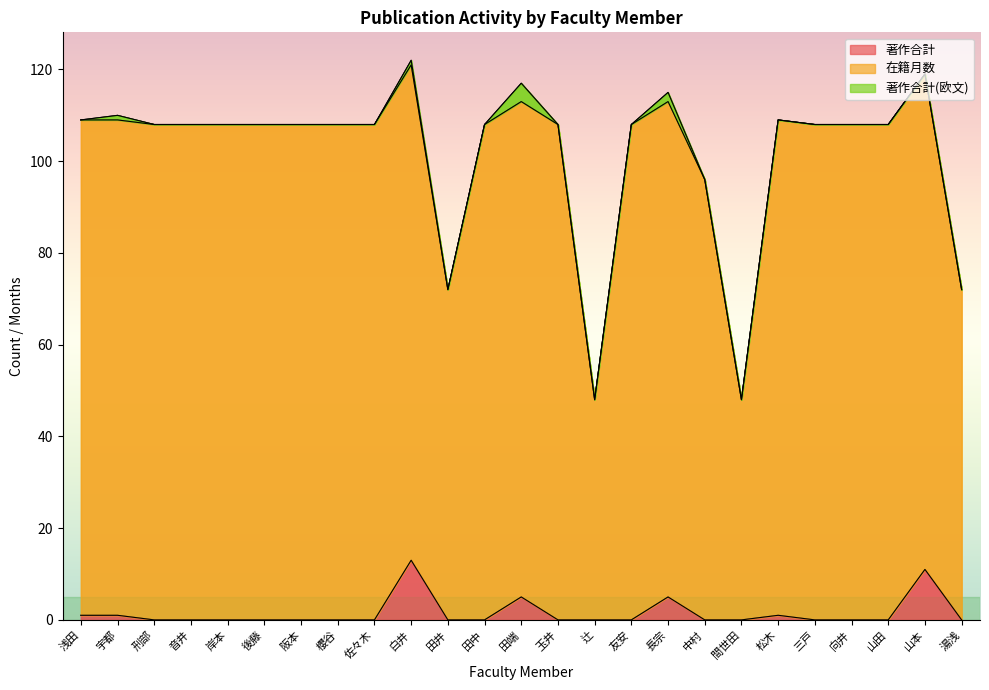

Is it true that 在籍月数 equals 41 at 阪本?

False